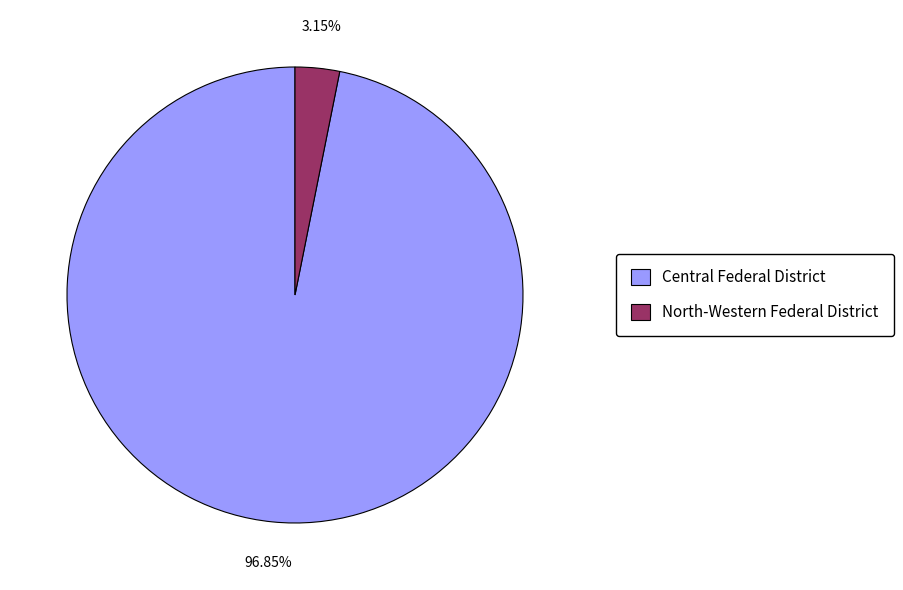

Rank the categories by value from highest to lowest.

Central Federal District, North-Western Federal District